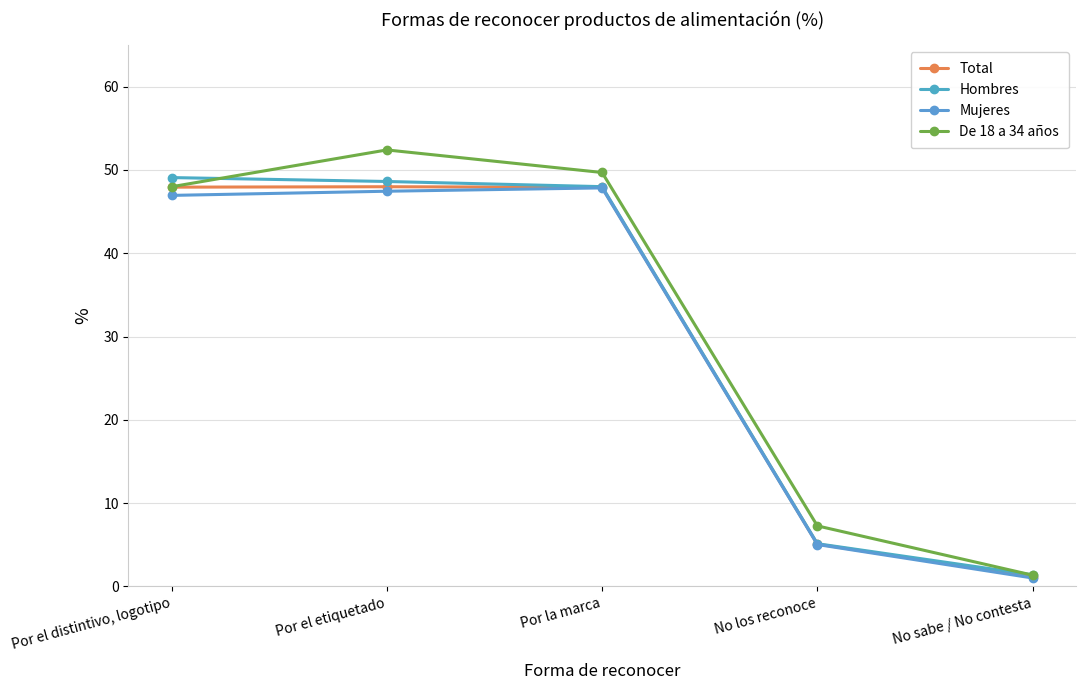

How many data points does each series have?

5